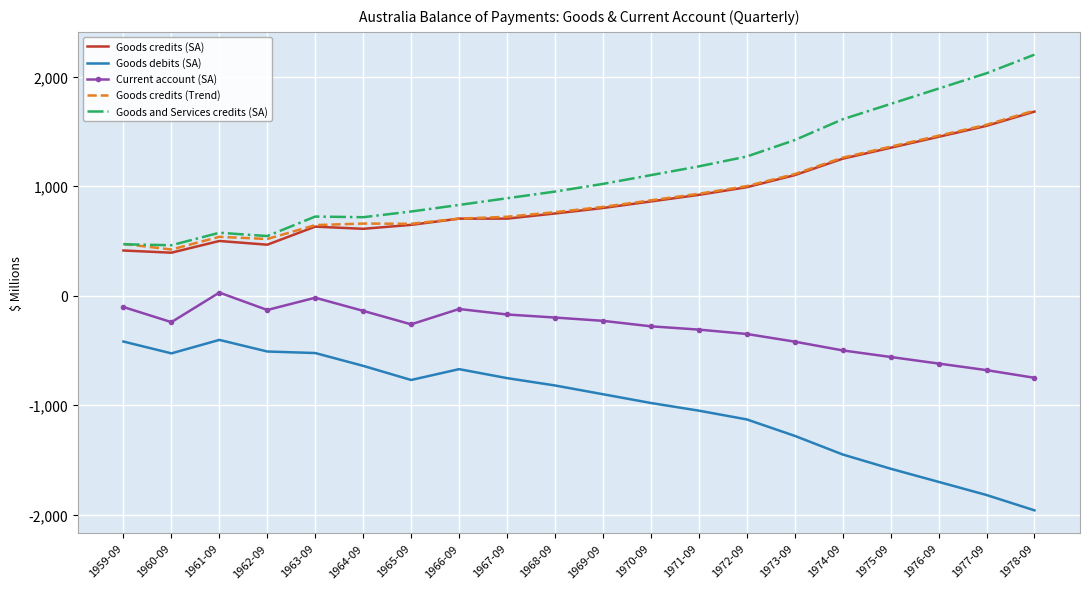

True or false: Goods and Services credits (SA) and Current account (SA) cross at least once.

False